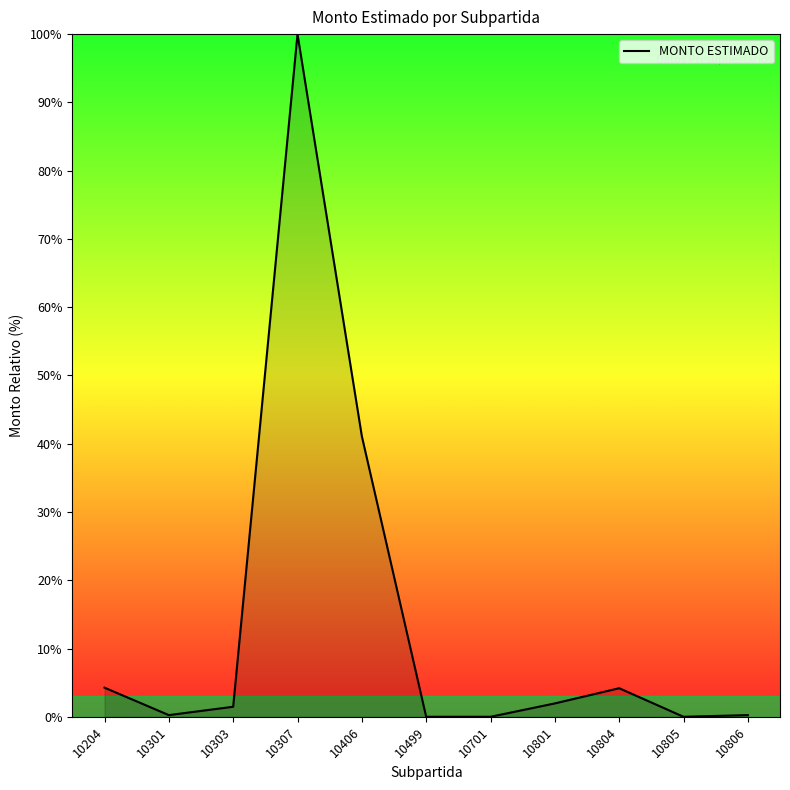

How many categories are shown in the chart?

11